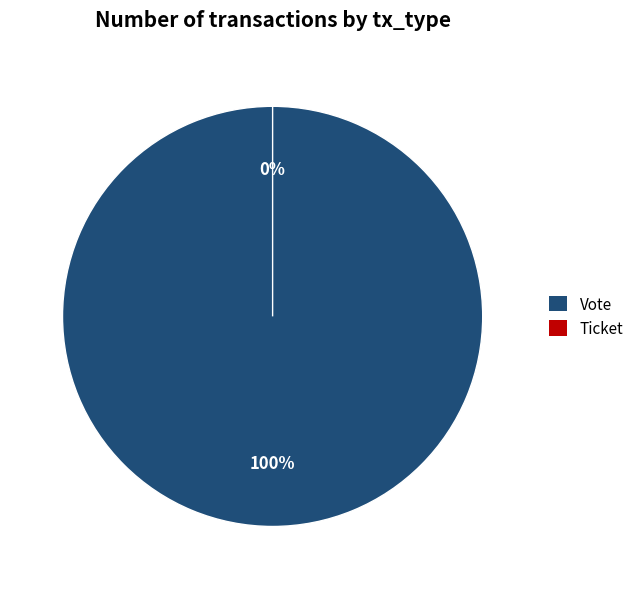

Does Ticket account for over 50% of the chart?

No